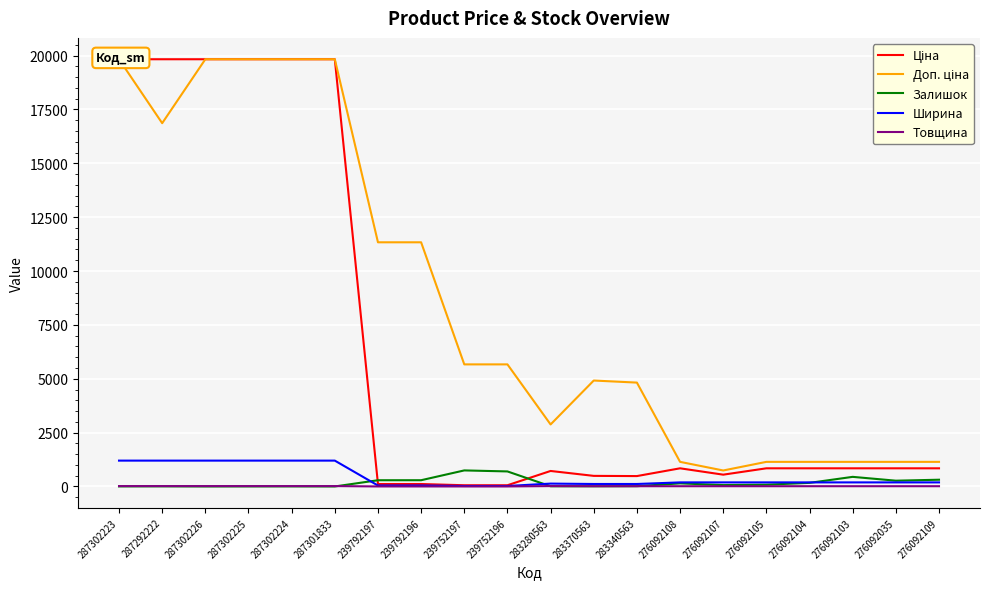

How many data points in Доп. ціна are less than 5667?

10